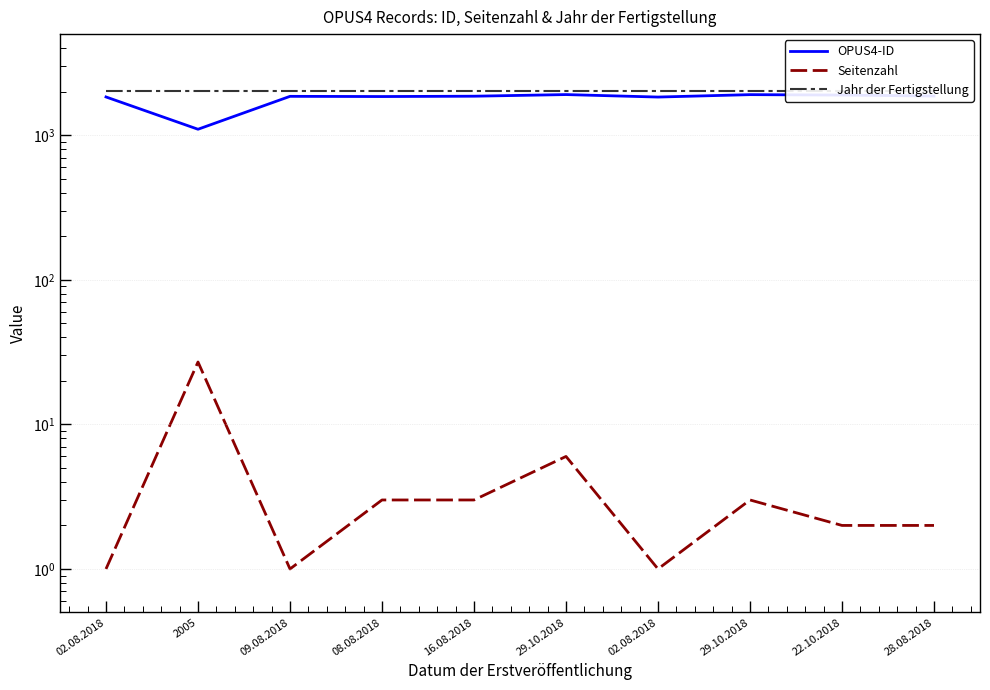

The value of Jahr der Fertigstellung at 02.08.2018 is 2005. True or false?

True